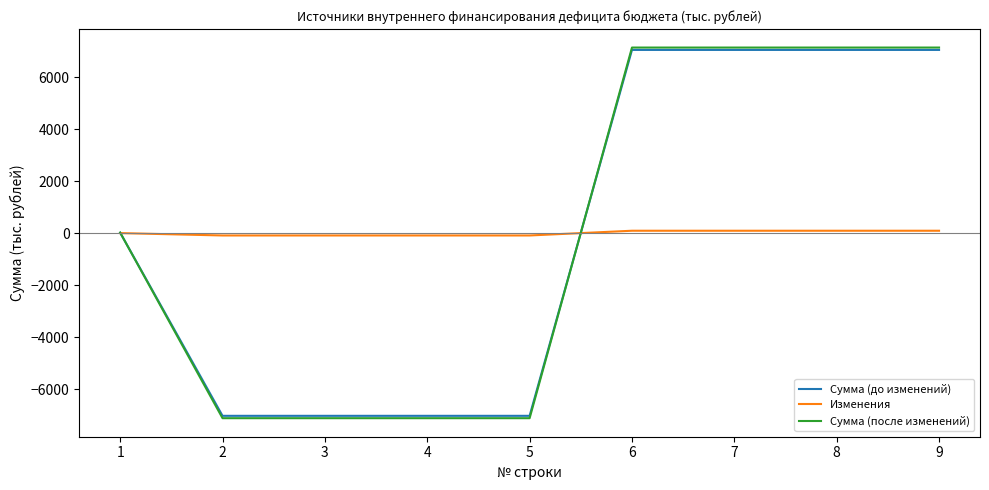

Reading left to right, extract all data points from this chart.

Сумма (до изменений): 17.9	-7029.6	-7029.6	-7029.6	-7029.6	7047.5	7047.5	7047.5	7047.5
Изменения: 0.0	-91.0	-91.0	-91.0	-91.0	91.0	91.0	91.0	91.0
Сумма (после изменений): 17.9	-7120.6	-7120.6	-7120.6	-7120.6	7138.5	7138.5	7138.5	7138.5